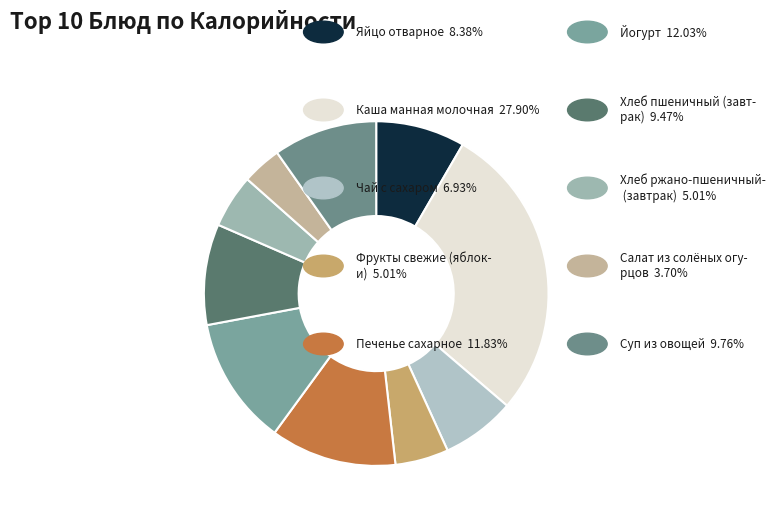

How many slices are in this pie chart?

10